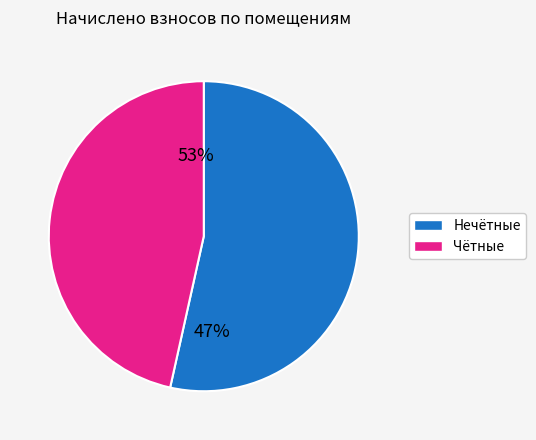

Is the sum of 4 and 8 greater than half?

No